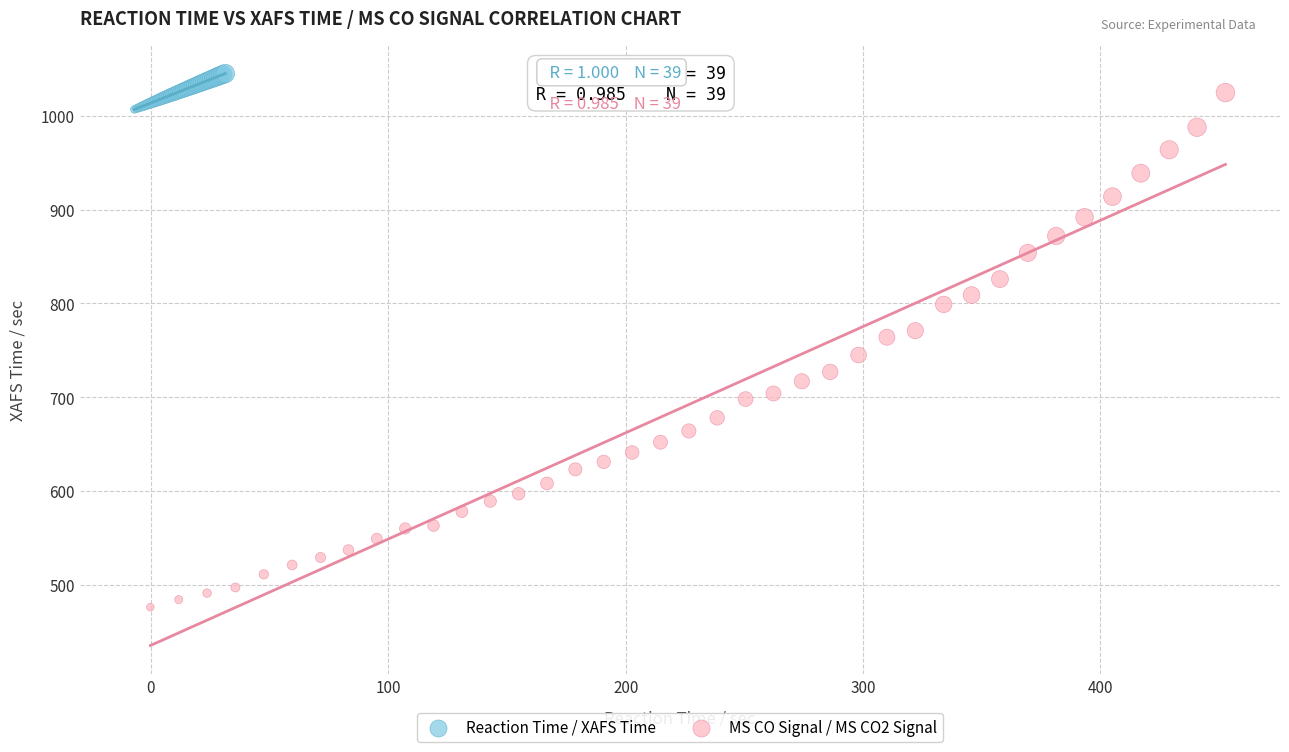

Which series contains the lowest Y value?

MS CO Signal / MS CO2 Signal